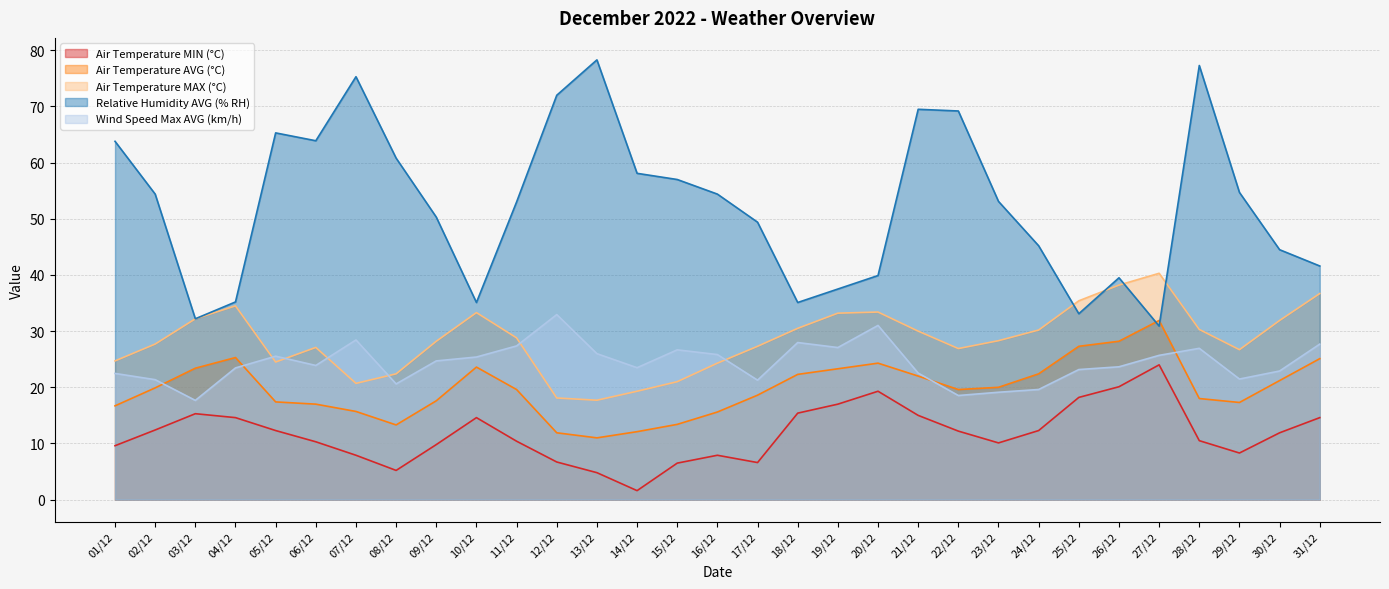

What is the difference between the Wind Speed Max AVG (km/h) values at 31/12 and 15/12?

1.0